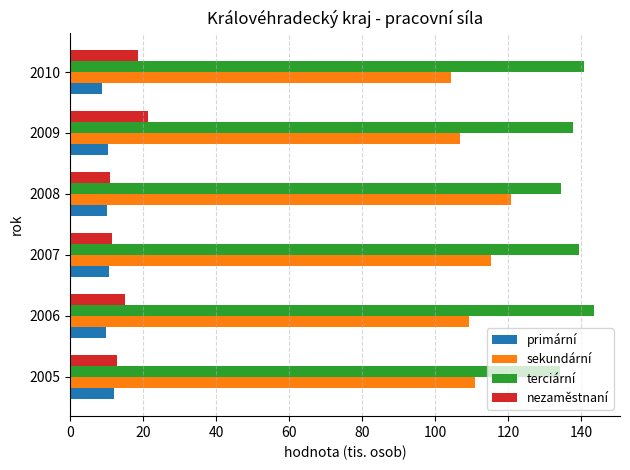

What are all the series names shown in the legend?

primární, sekundární, terciární, nezaměstnaní